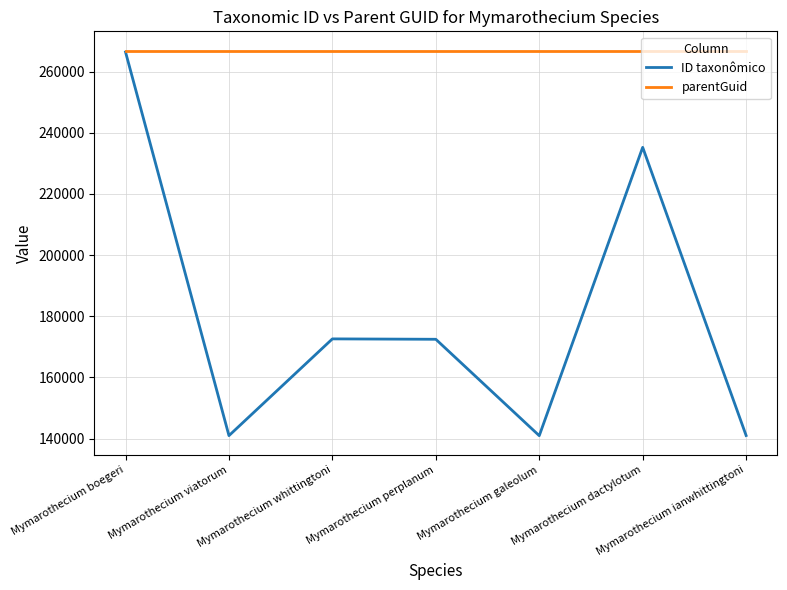

At Mymarothecium perplanum, list the series in order from smallest to largest.

ID taxonômico, parentGuid